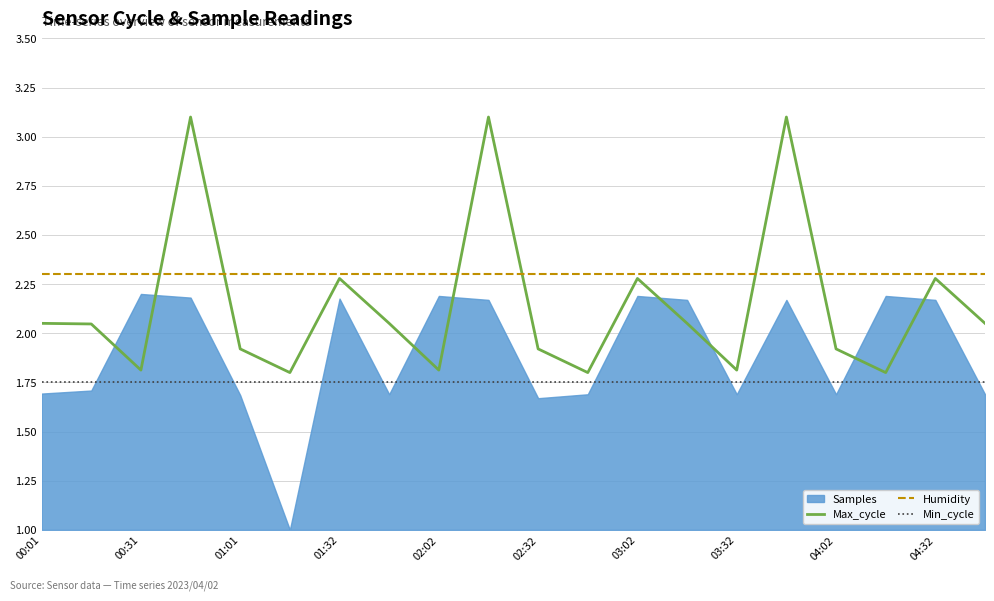

True or false: Min_cycle and Max_cycle cross at least once.

False